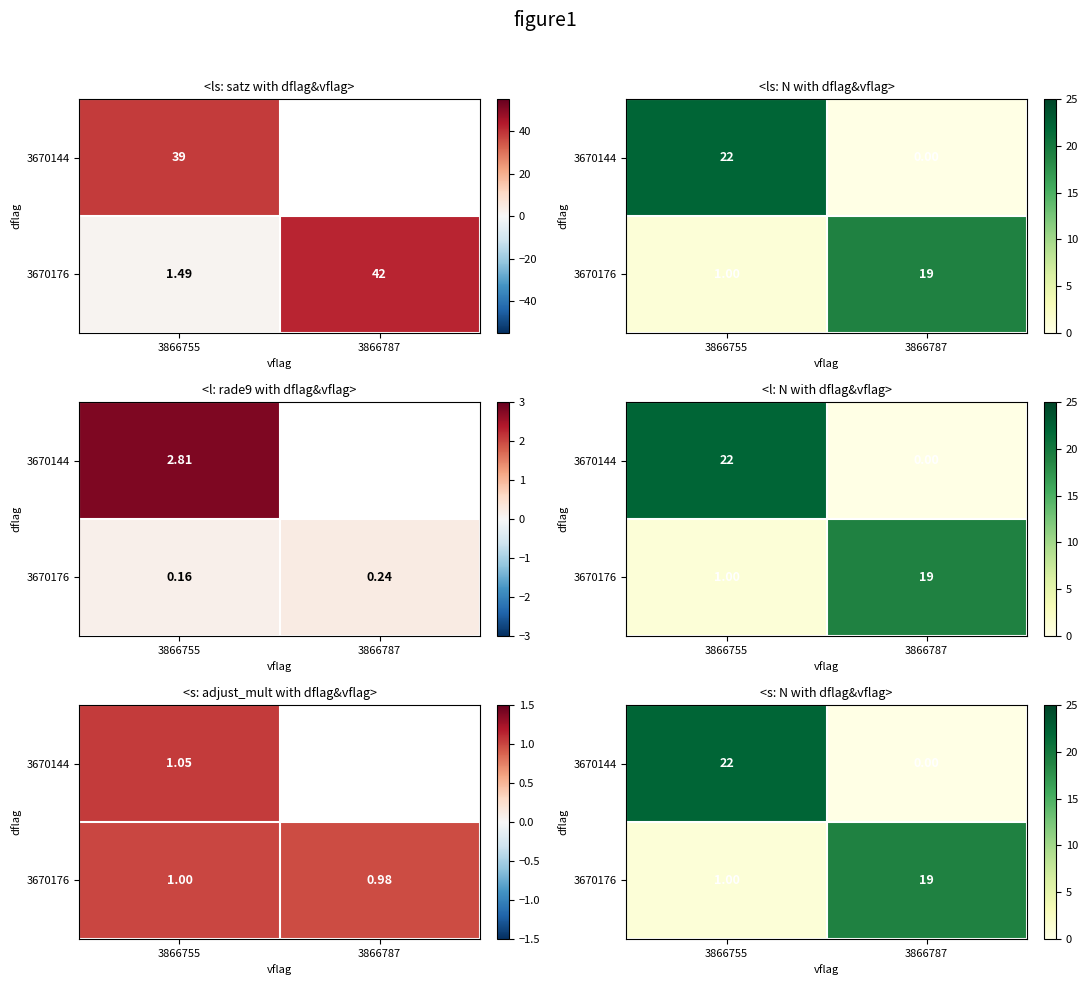

What is the sum of the 3670144 values at 3866787 and 3866755?

22